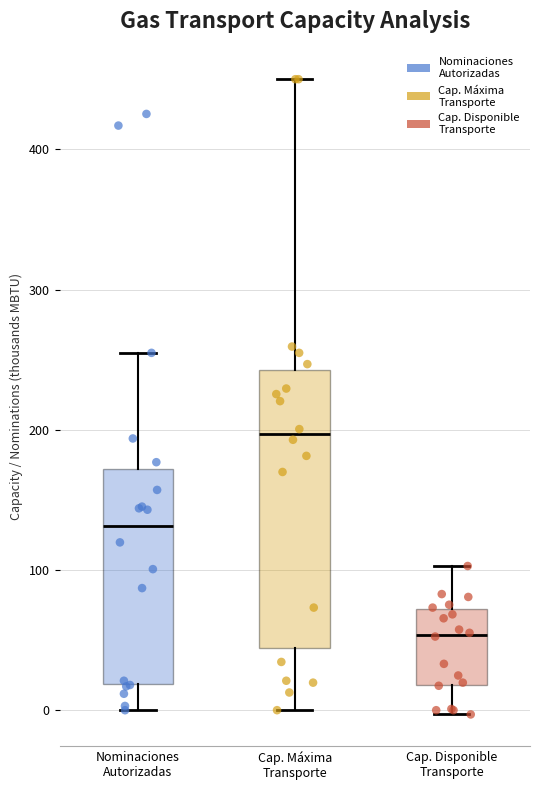

Which box's median line is the lowest?

Cap. Disponible Transporte